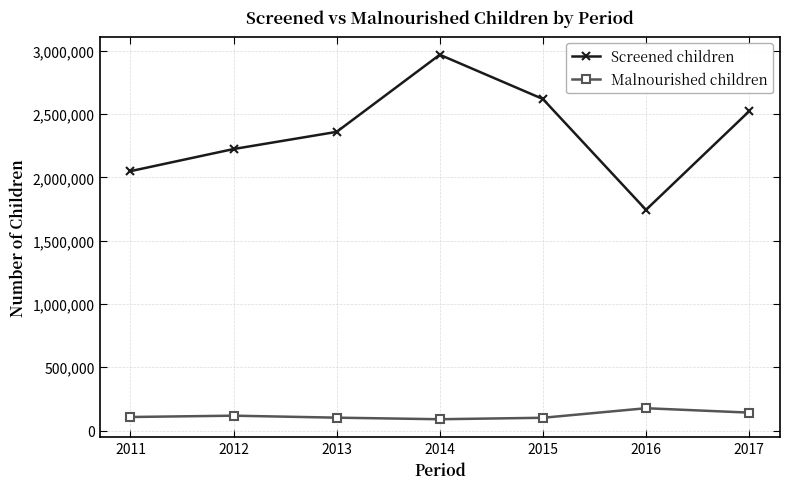

Which series has the largest total across all categories?

Screened children